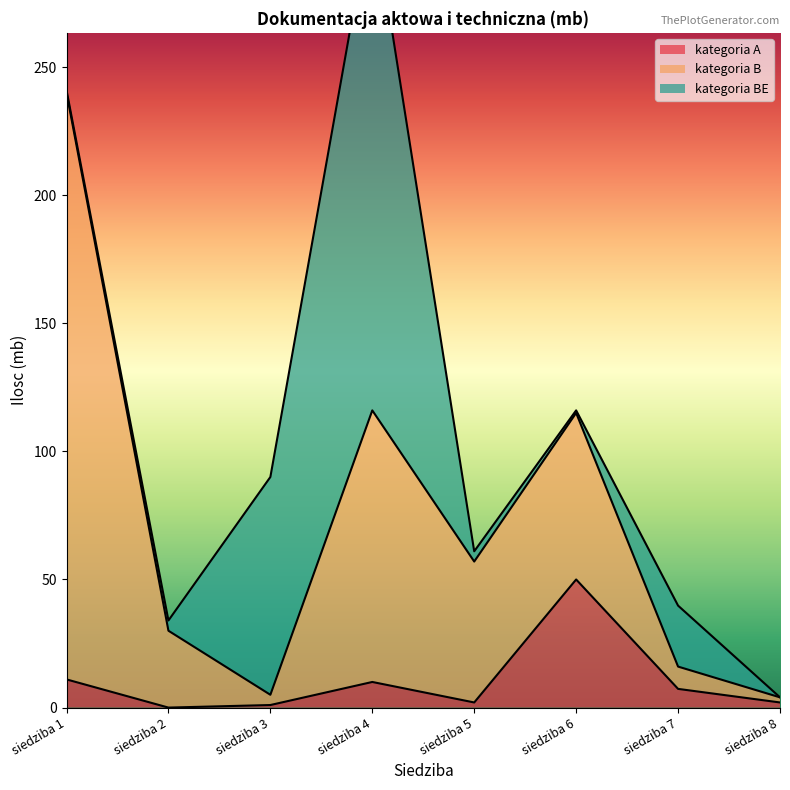

Rank the series at siedziba 4 from lowest to highest value.

kategoria A, kategoria B, kategoria BE